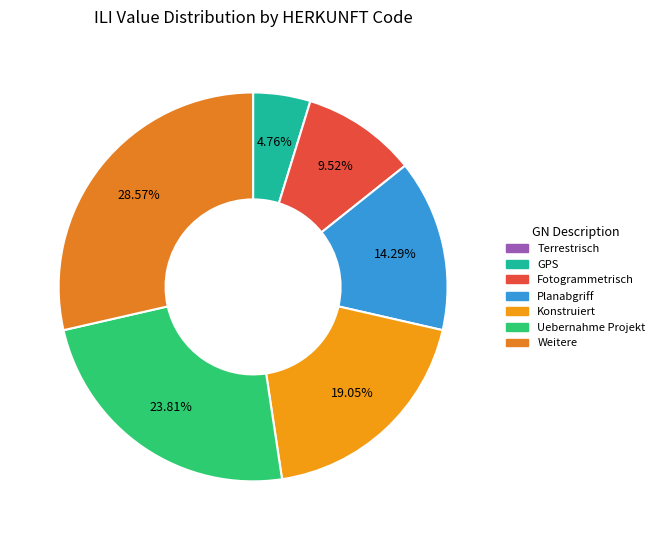

How many slices are in this pie chart?

7